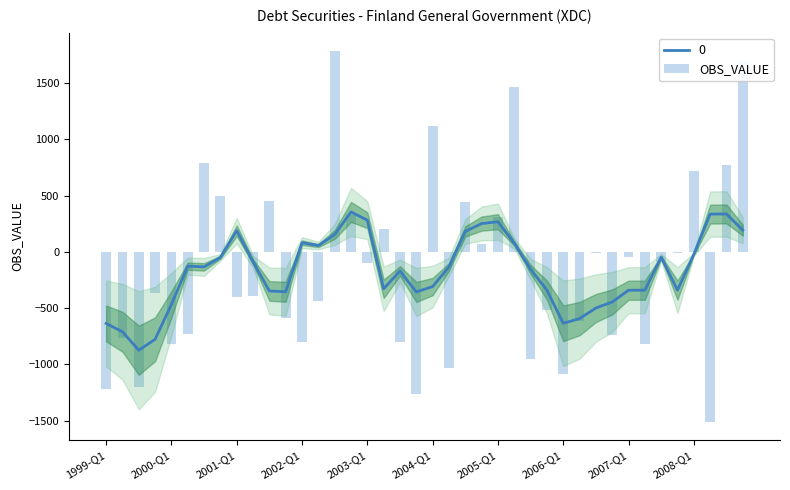

What is the highest value of the 0 series?

355.0